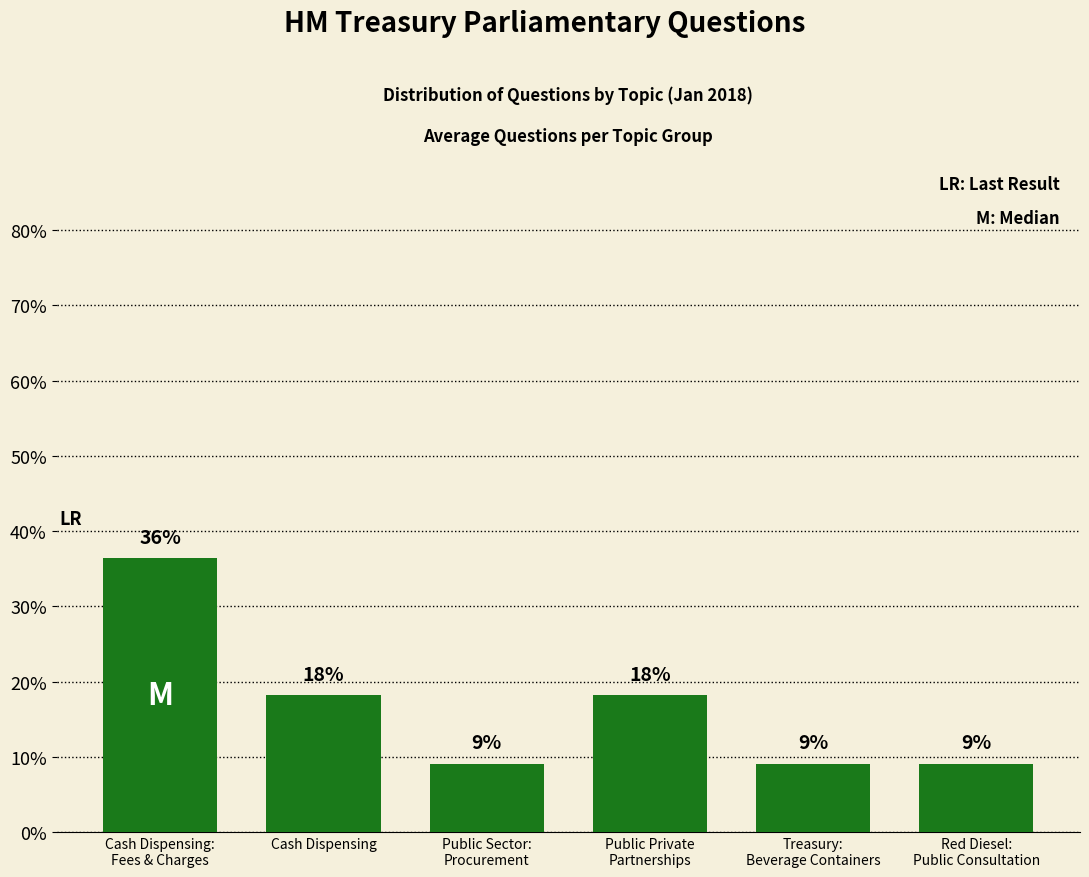

The value at Public Sector:
Procurement is 13.4. True or false?

False